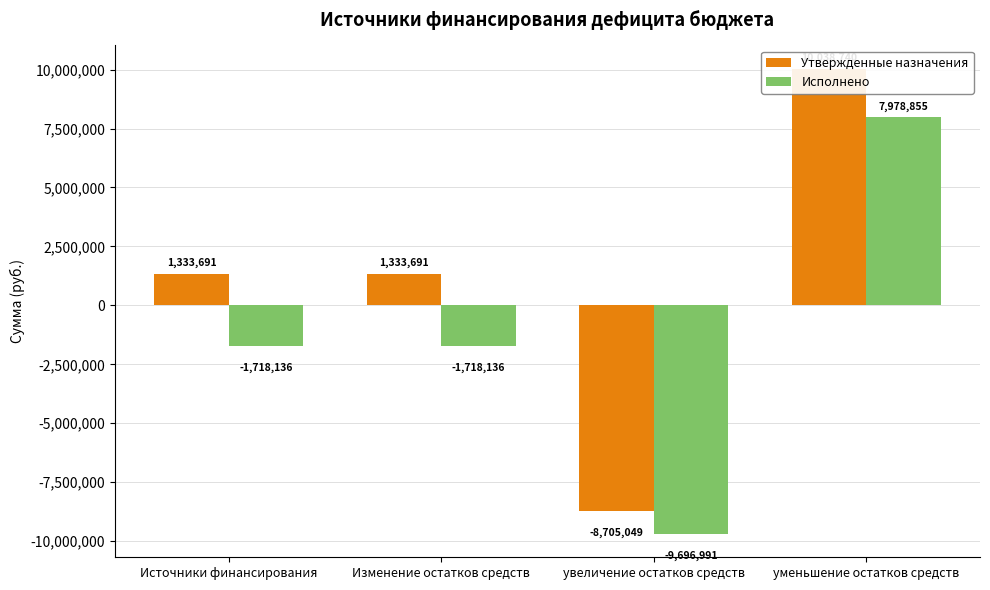

Which category has the highest value in the Исполнено series?

уменьшение остатков средств